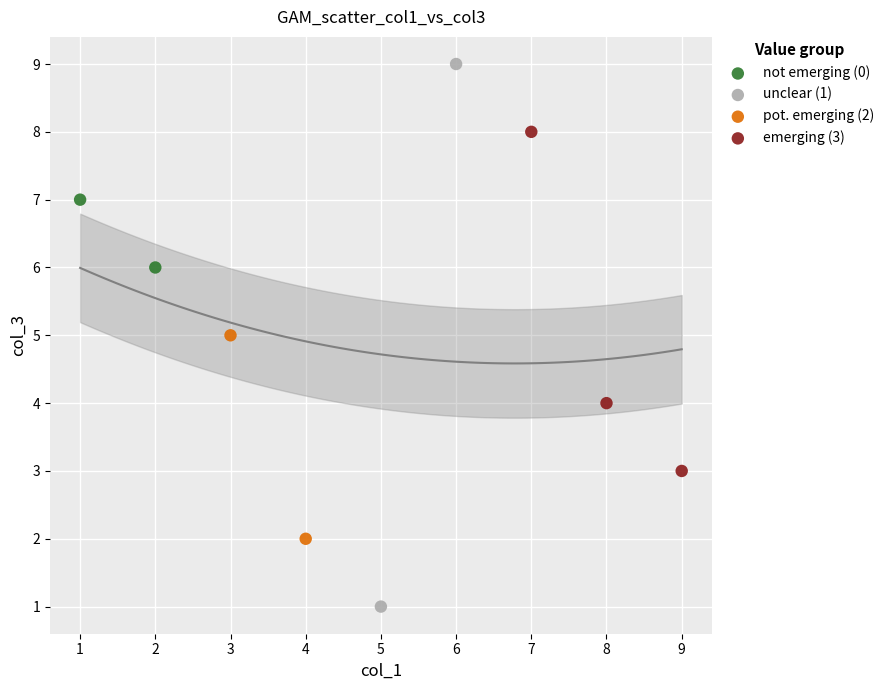

Which series contains the lowest Y value?

unclear (1)